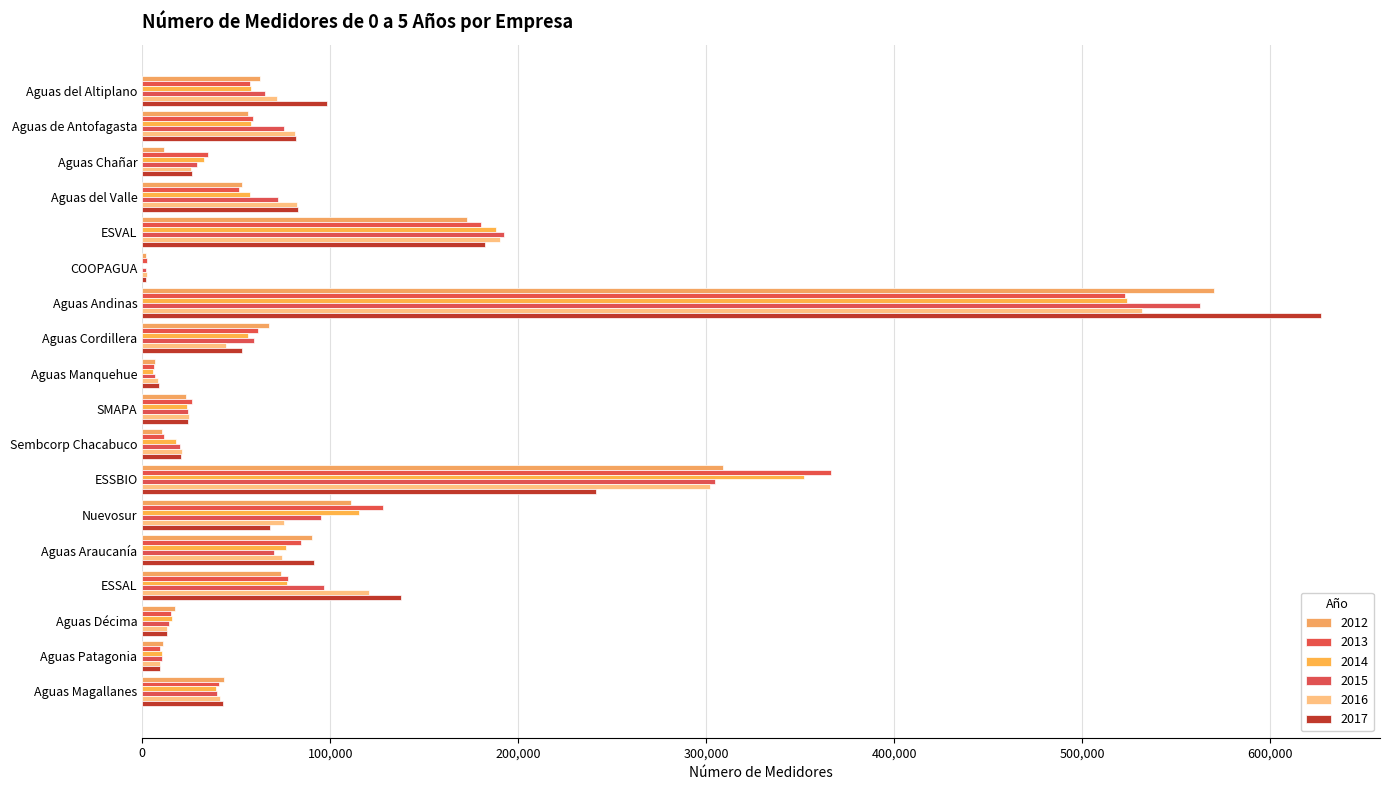

What is the value of the 2013 bar at the 16th from the left?

15453